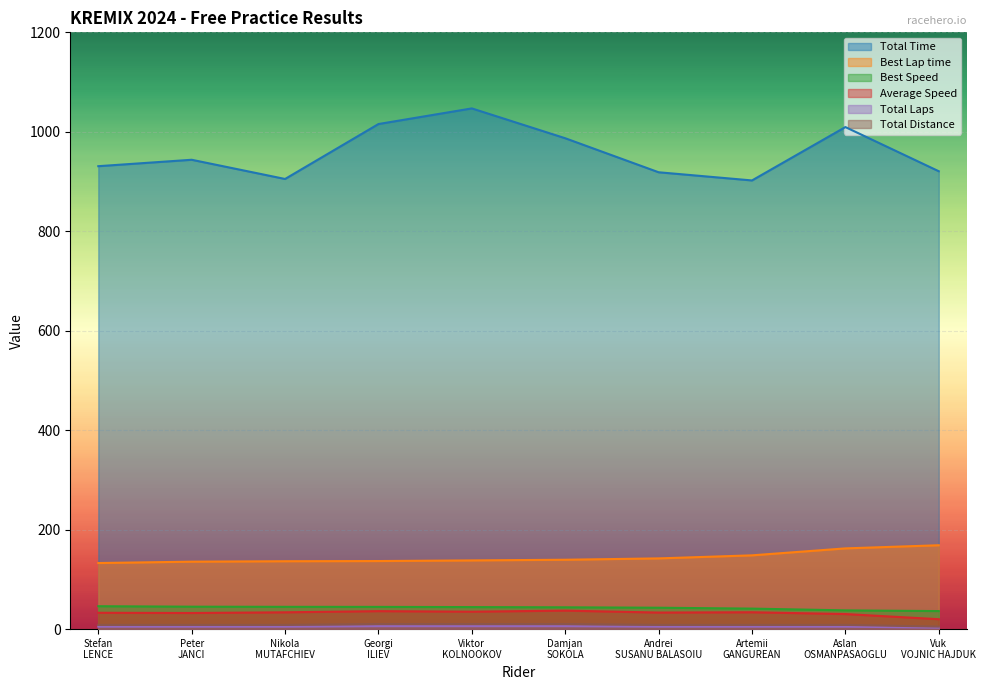

What is the approximate value of Total Laps at Viktor KOLNOOKOV?

6.0